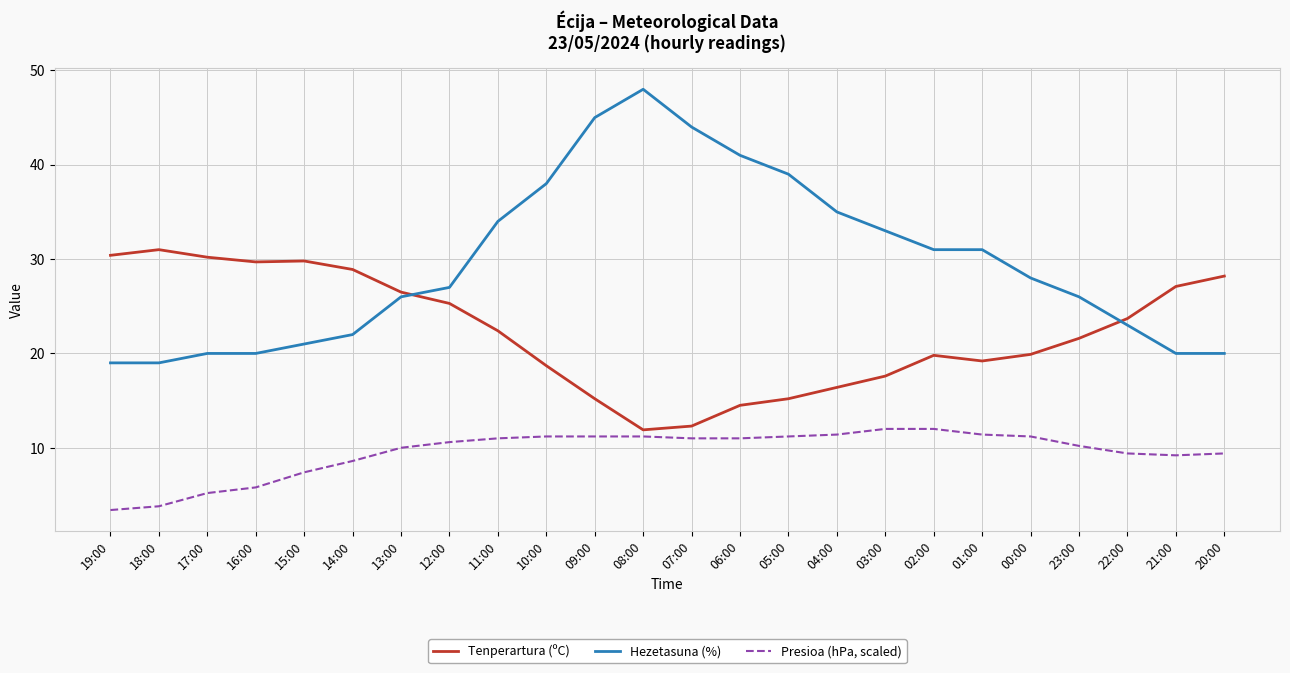

Which label corresponds to the largest value in the chart?

08:00